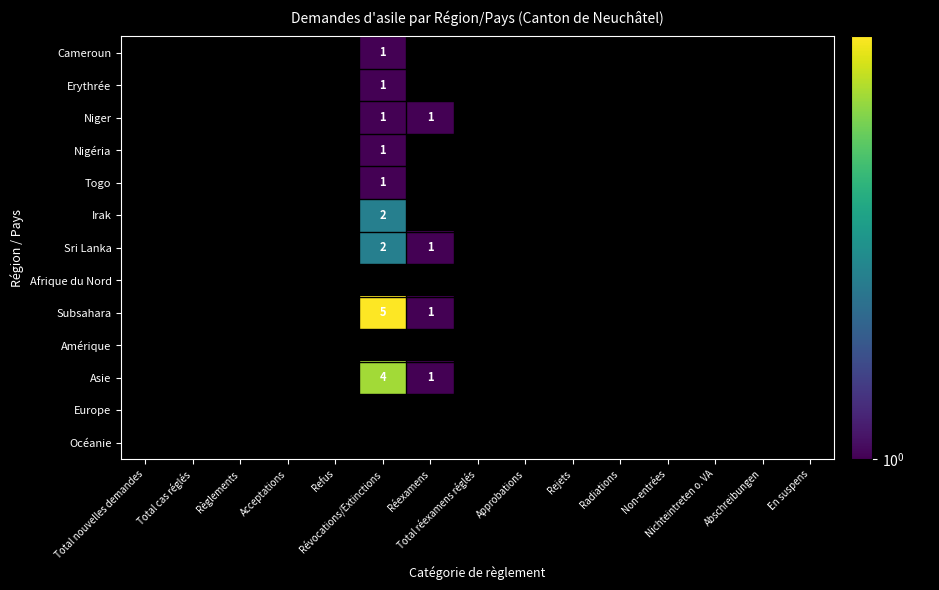

At which category does the chart reach its peak across all series?

Révocations/Extinctions